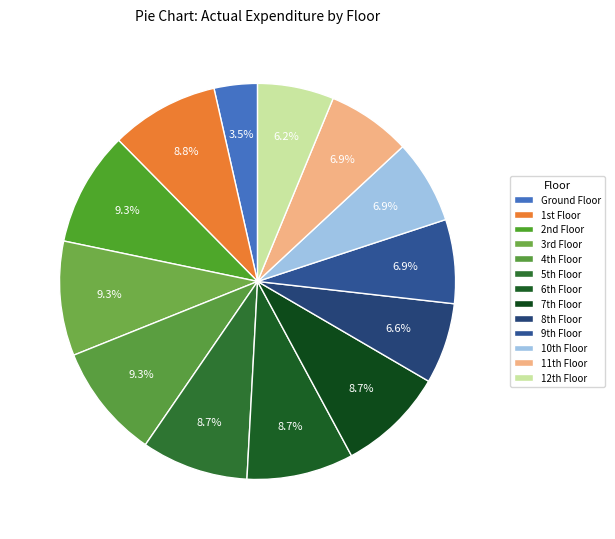

Which category has the smallest portion of the pie?

Ground Floor